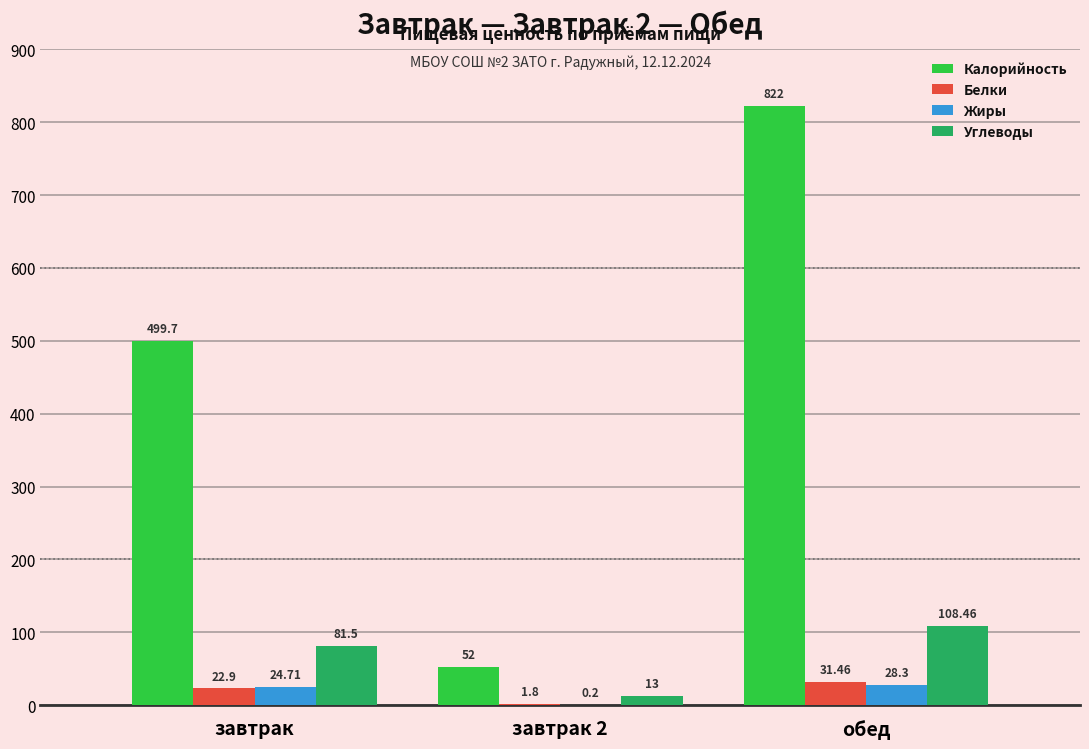

What is the sum of all Белки values?

56.2